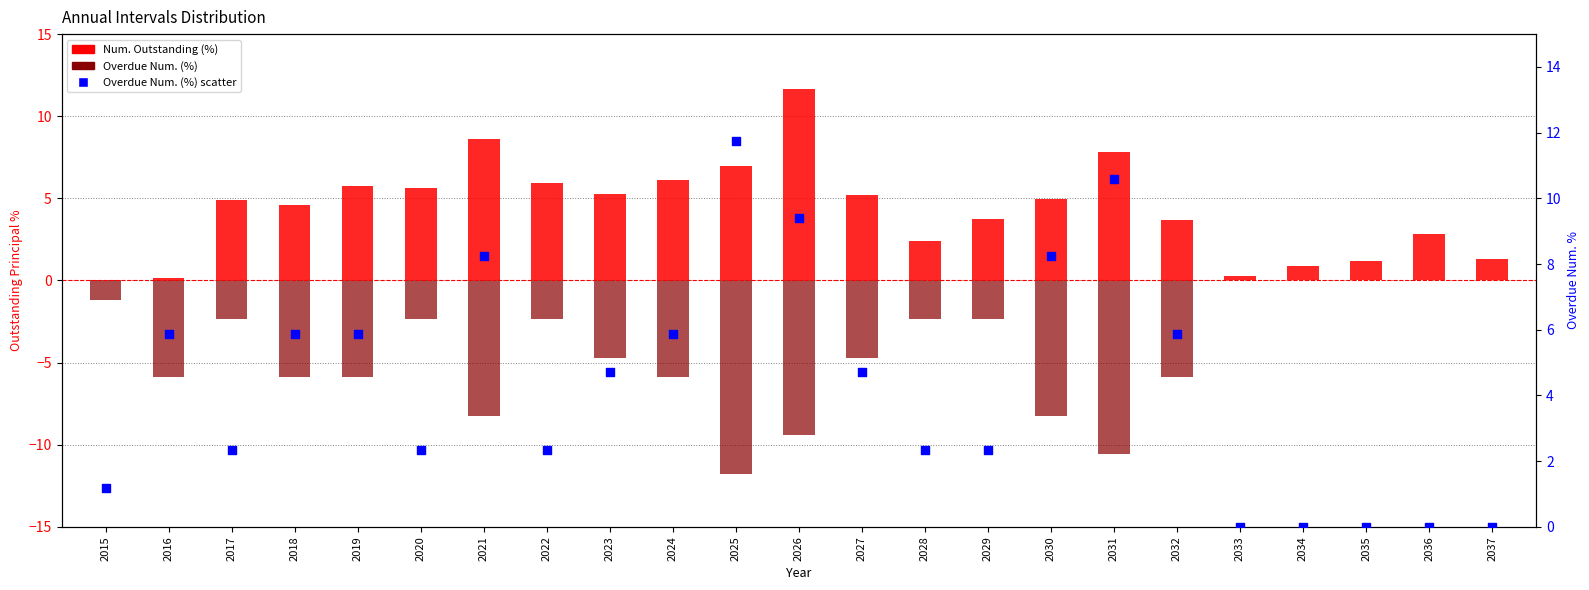

Which series has the widest spread of Y values?

Overdue Num. (%)